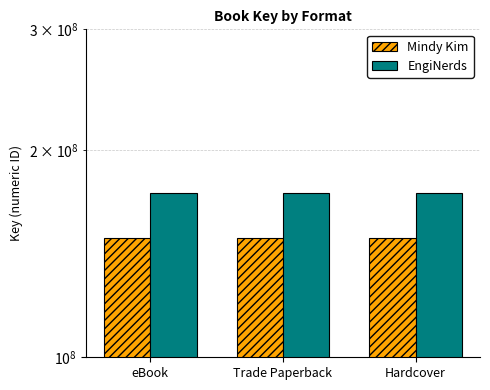

Reading left to right, transcribe all the data shown in this chart.

Mindy Kim: eBook=149015353	Trade Paperback=149015353	Hardcover=149015353
EngiNerds: eBook=173498295	Trade Paperback=173498295	Hardcover=173498295